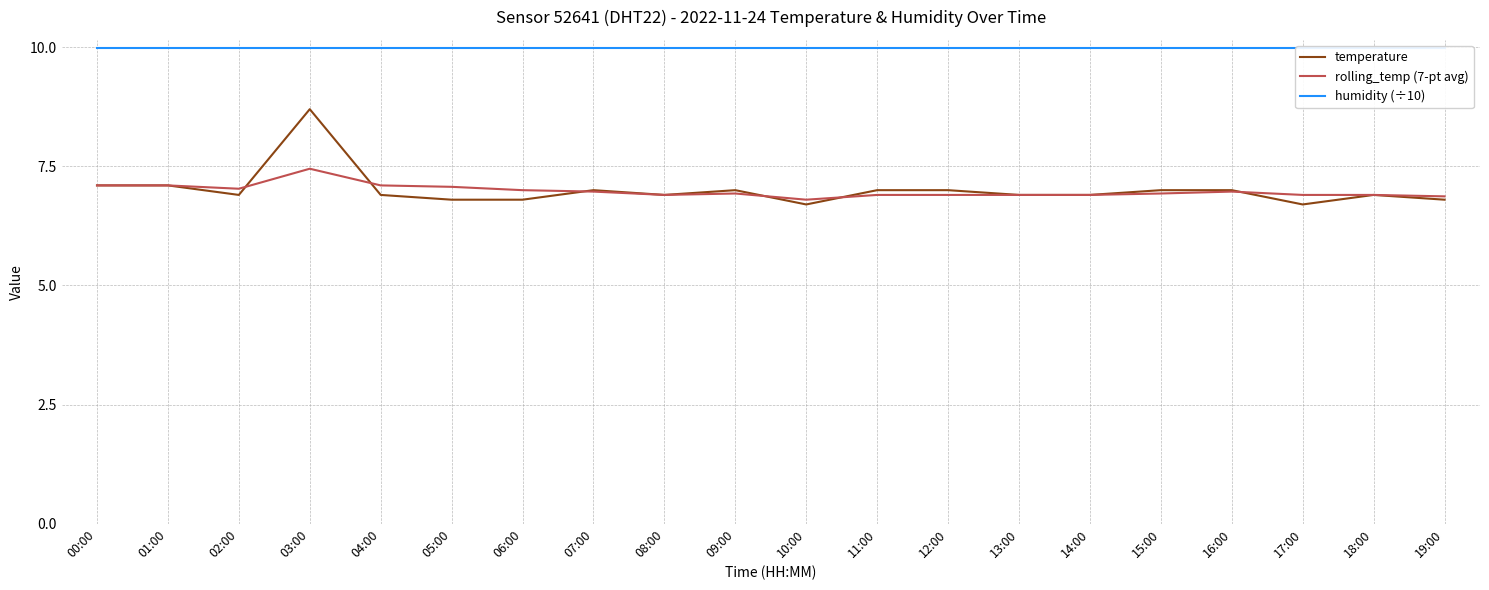

True or false: rolling_temp (7-pt avg) and temperature intersect in this chart.

True